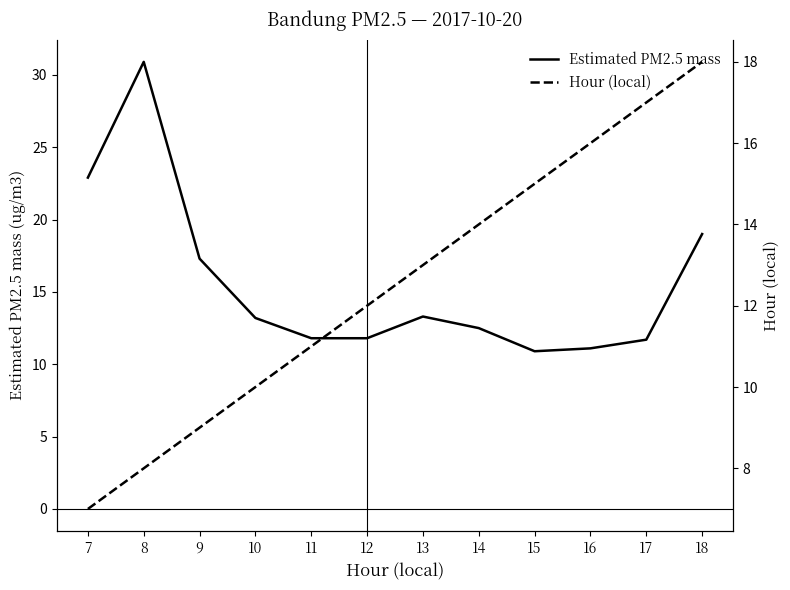

Reading left to right, what are all the values shown in this chart?

Estimated PM2.5 mass: 7=22.9	8=30.9	9=17.3	10=13.2	11=11.8	12=11.8	13=13.3	14=12.5	15=10.9	16=11.1	17=11.7	18=19.0
Hour (local): 7=7.0	8=8.0	9=9.0	10=10.0	11=11.0	12=12.0	13=13.0	14=14.0	15=15.0	16=16.0	17=17.0	18=18.0